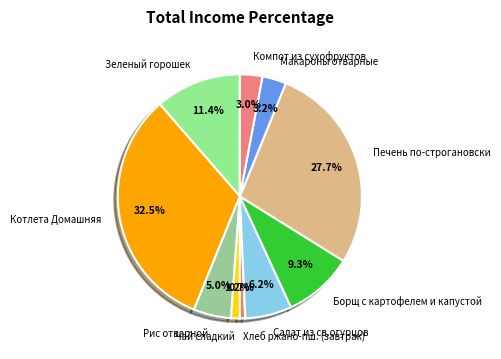

How many slices are in this pie chart?

10